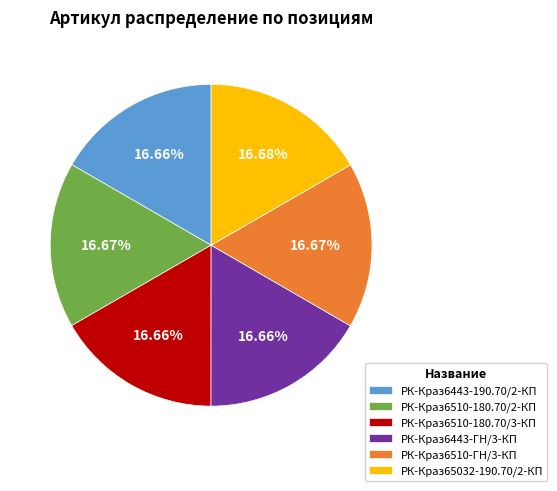

Is the sum of РК-Краз6443-190.70/2-КП and РК-Краз6510-180.70/2-КП greater than half?

No